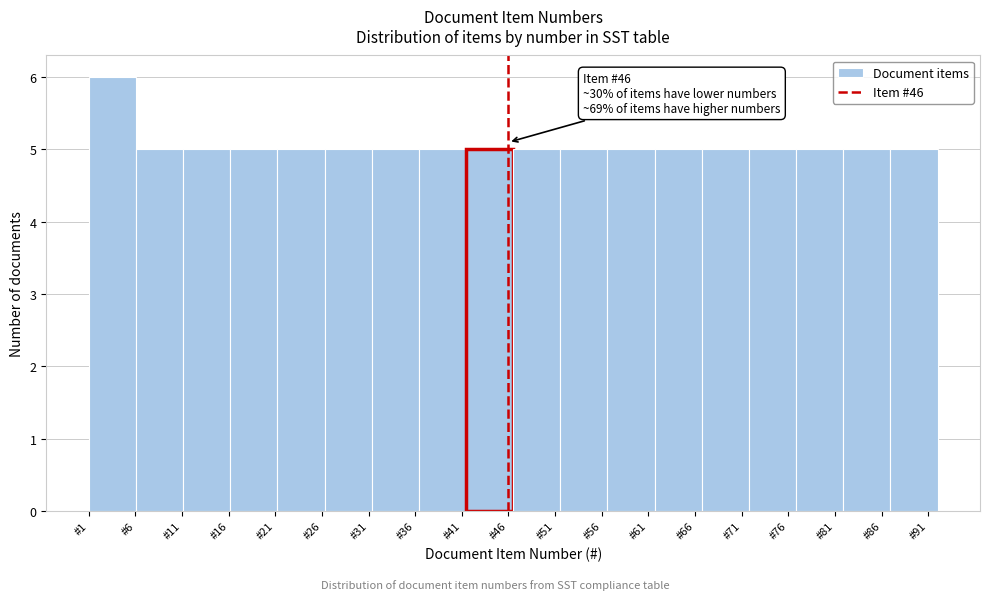

Which range on the x-axis has the tallest bar?

1.0 to 6.0